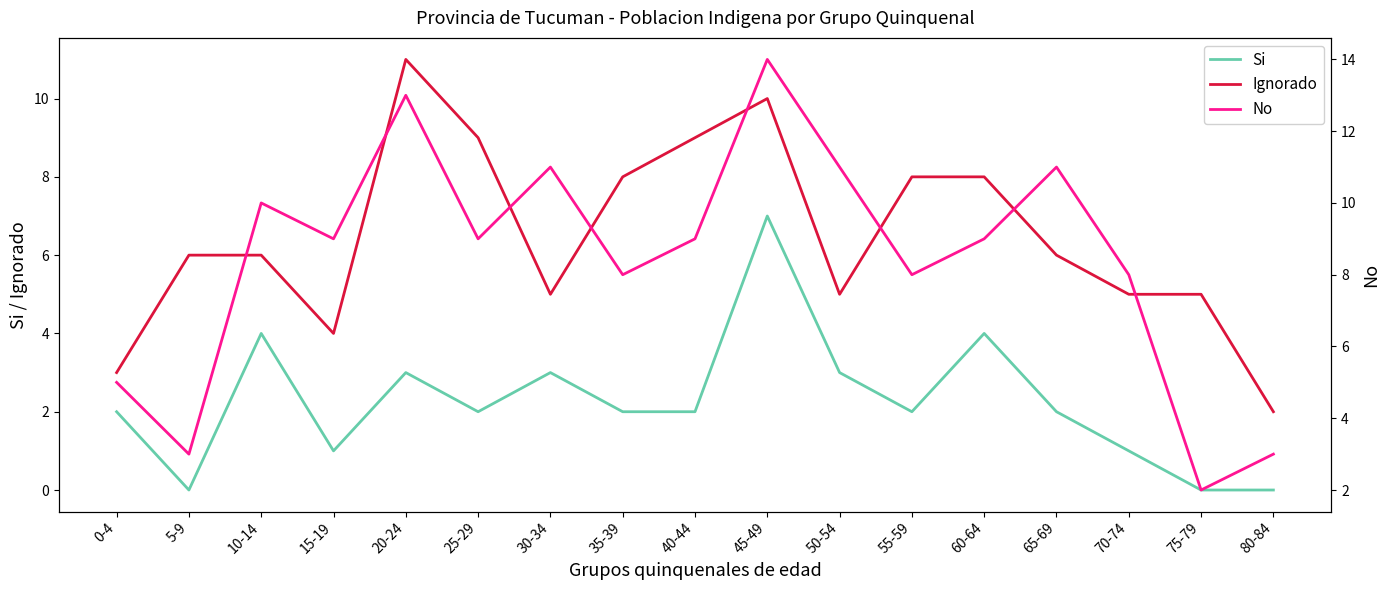

What is the value of the No point at the 8th from the left?

8